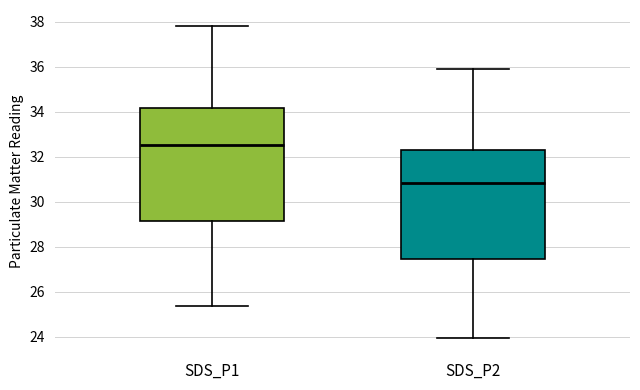

Which box has the highest median line?

SDS_P1